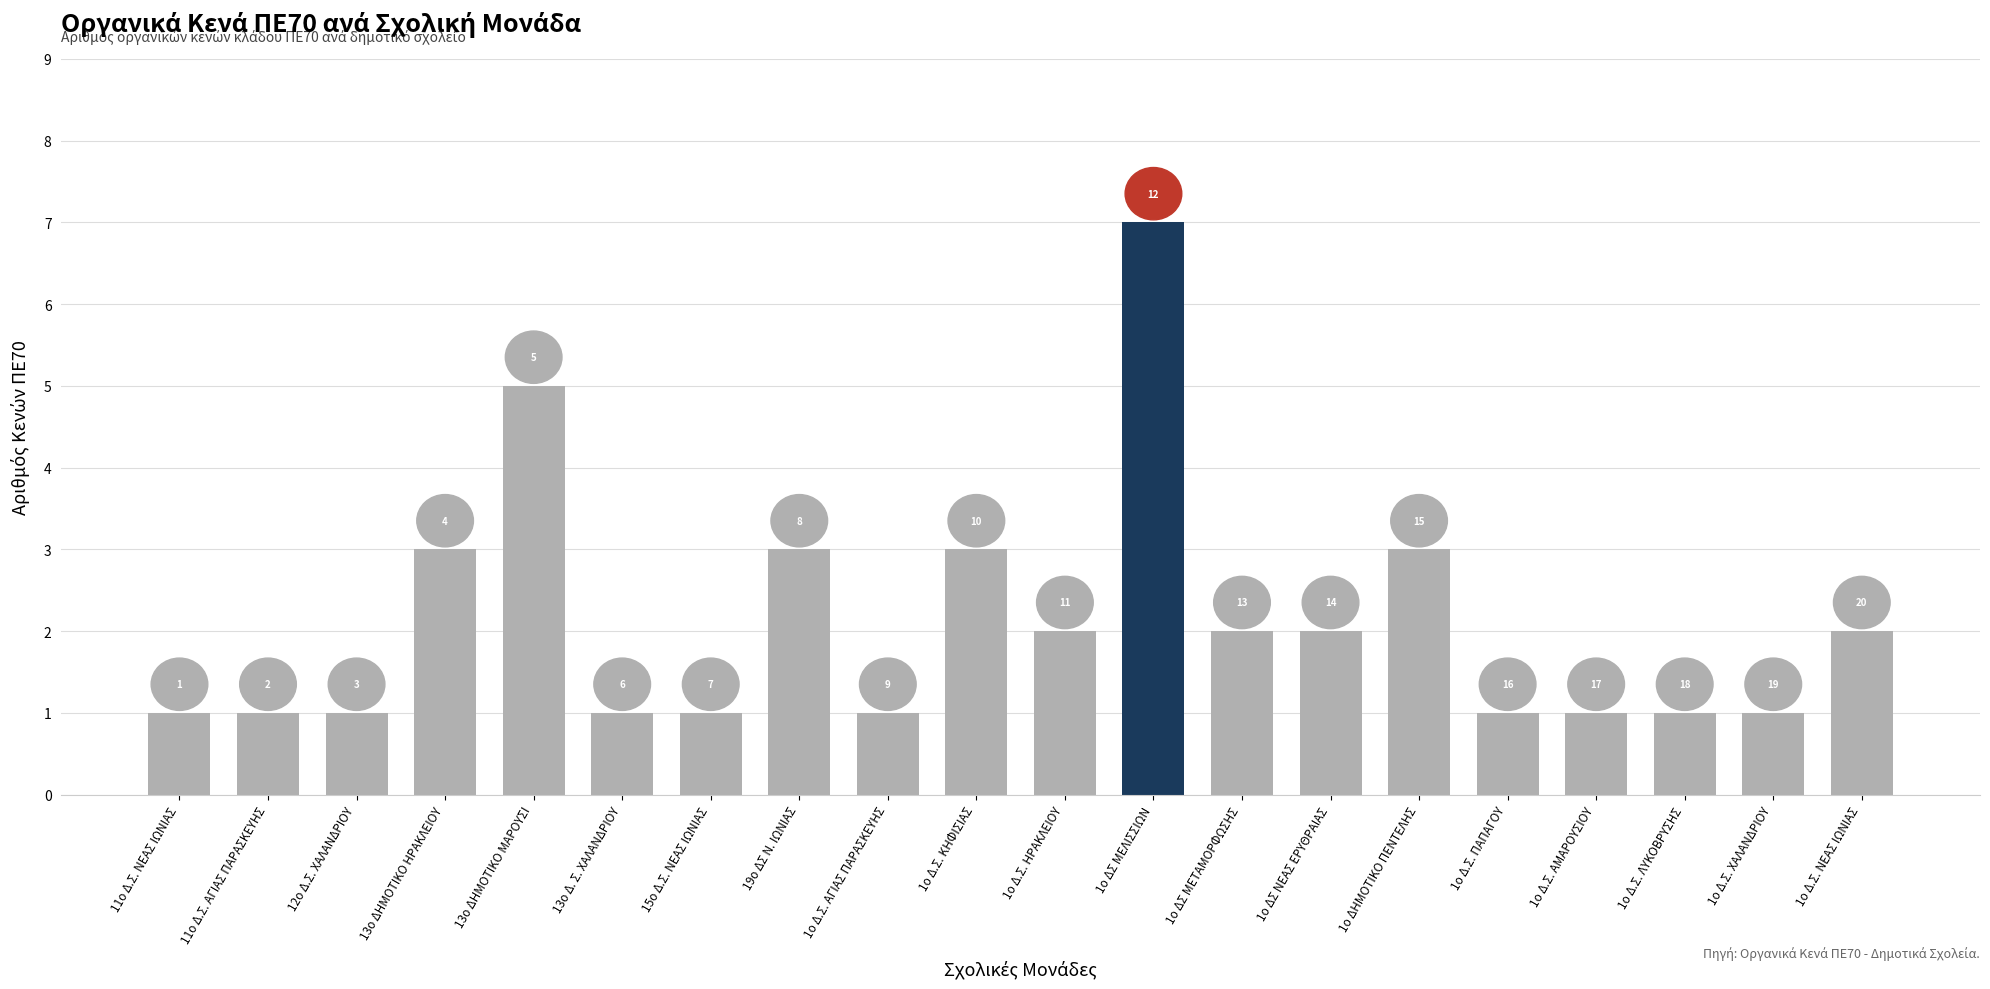

What position from the left is 15ο Δ.Σ. ΝΕΑΣ ΙΩΝΙΑΣ?

7